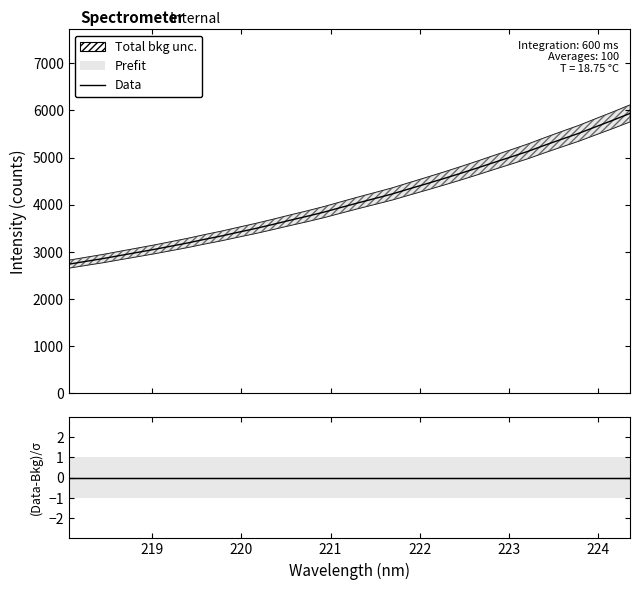

True or false: (Data-Bkg)/σ and Data intersect in this chart.

False